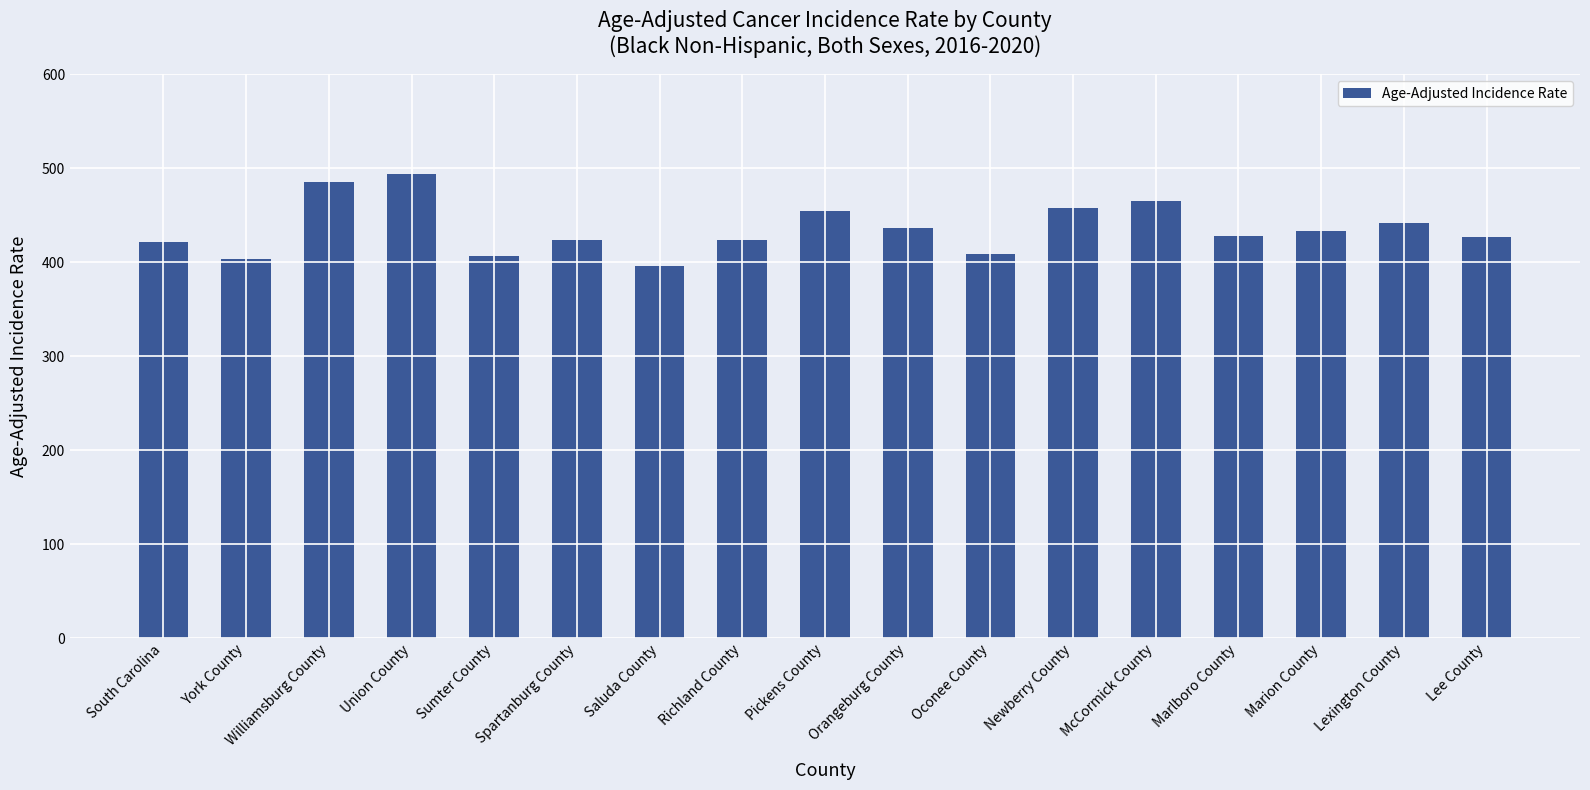

What is the change in value from Sumter County to Spartanburg County?

+17.6